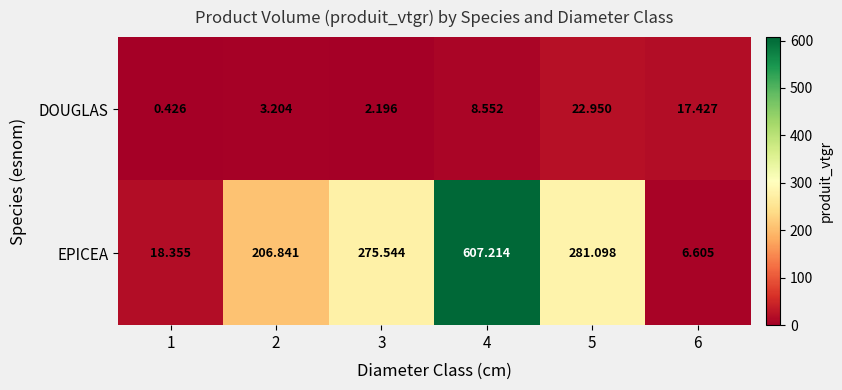

Between 4 and 5, which series saw the biggest shift?

EPICEA